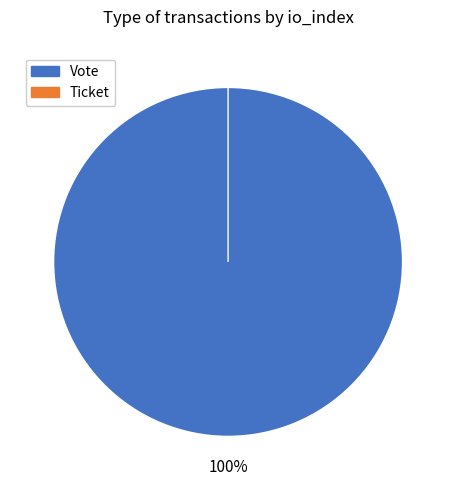

The Ticket slice represents 1% of the pie. True or false?

False